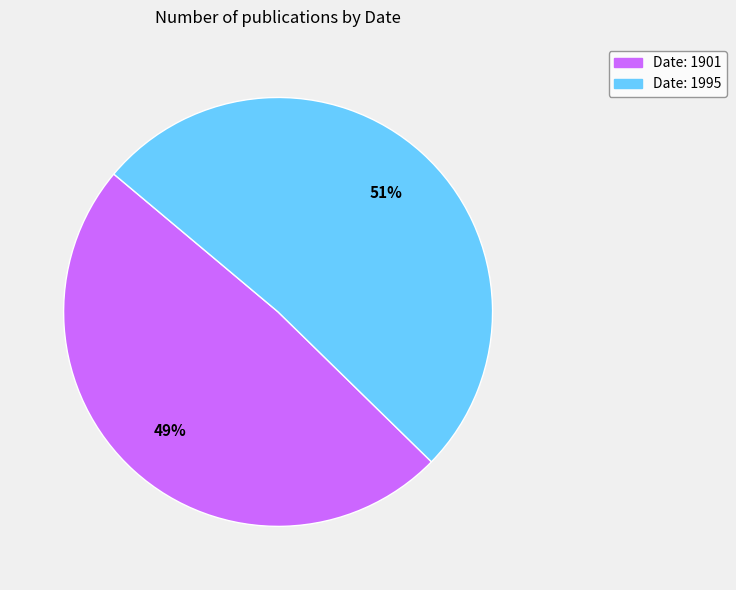

To the nearest percent, what is the average slice percentage?

50%